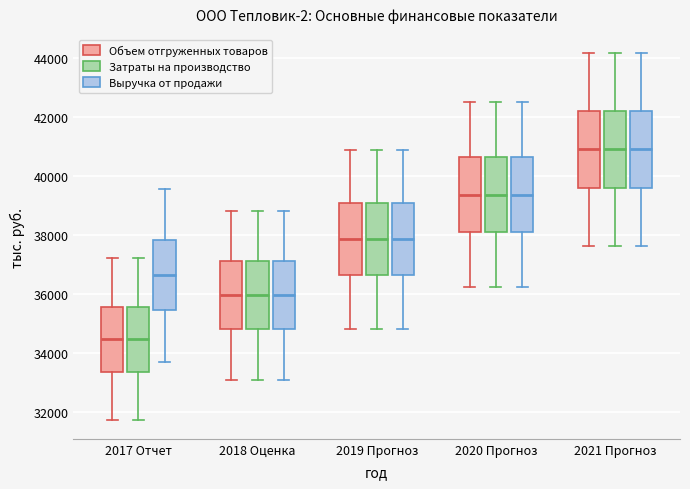

Reading left to right, transcribe this box plot: for each box, give where its median line is, the range the box spans, and where its two whiskers end, as read against the y-axis. The values are not printed on the chart, so give them approximately, as read against the axis.

2017 Отчет (Объем отгруженных товаров): median 34400, box 33400 to 35600, whiskers 31800 to 37200
2017 Отчет (Затраты на производство): median 34400, box 33400 to 35600, whiskers 31800 to 37200
2017 Отчет (Выручка от продажи): median 36600, box 35400 to 37800, whiskers 33800 to 39600
2018 Оценка (Объем отгруженных товаров): median 36000, box 34800 to 37000, whiskers 33000 to 38800
2018 Оценка (Затраты на производство): median 36000, box 34800 to 37000, whiskers 33000 to 38800
2018 Оценка (Выручка от продажи): median 36000, box 34800 to 37000, whiskers 33000 to 38800
2019 Прогноз (Объем отгруженных товаров): median 37800, box 36600 to 39000, whiskers 34800 to 40800
2019 Прогноз (Затраты на производство): median 37800, box 36600 to 39000, whiskers 34800 to 40800
2019 Прогноз (Выручка от продажи): median 37800, box 36600 to 39000, whiskers 34800 to 40800
2020 Прогноз (Объем отгруженных товаров): median 39400, box 38200 to 40600, whiskers 36200 to 42600
2020 Прогноз (Затраты на производство): median 39400, box 38200 to 40600, whiskers 36200 to 42600
2020 Прогноз (Выручка от продажи): median 39400, box 38200 to 40600, whiskers 36200 to 42600
2021 Прогноз (Объем отгруженных товаров): median 41000, box 39600 to 42200, whiskers 37600 to 44200
2021 Прогноз (Затраты на производство): median 41000, box 39600 to 42200, whiskers 37600 to 44200
2021 Прогноз (Выручка от продажи): median 41000, box 39600 to 42200, whiskers 37600 to 44200